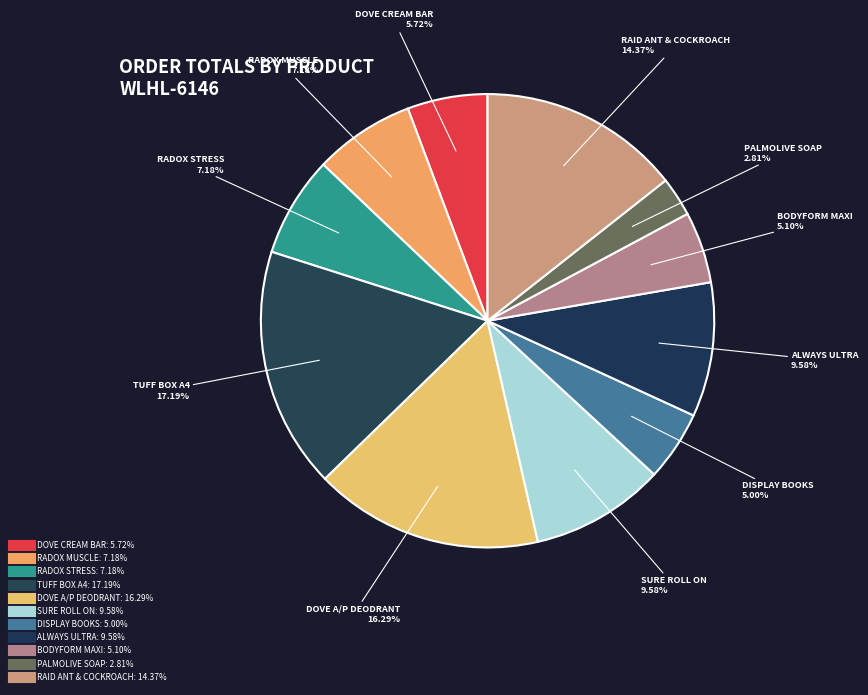

How many slices are in this pie chart?

11